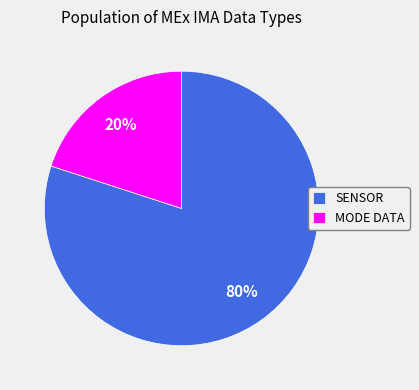

Is it true that MODE DATA is 20% of the pie?

True